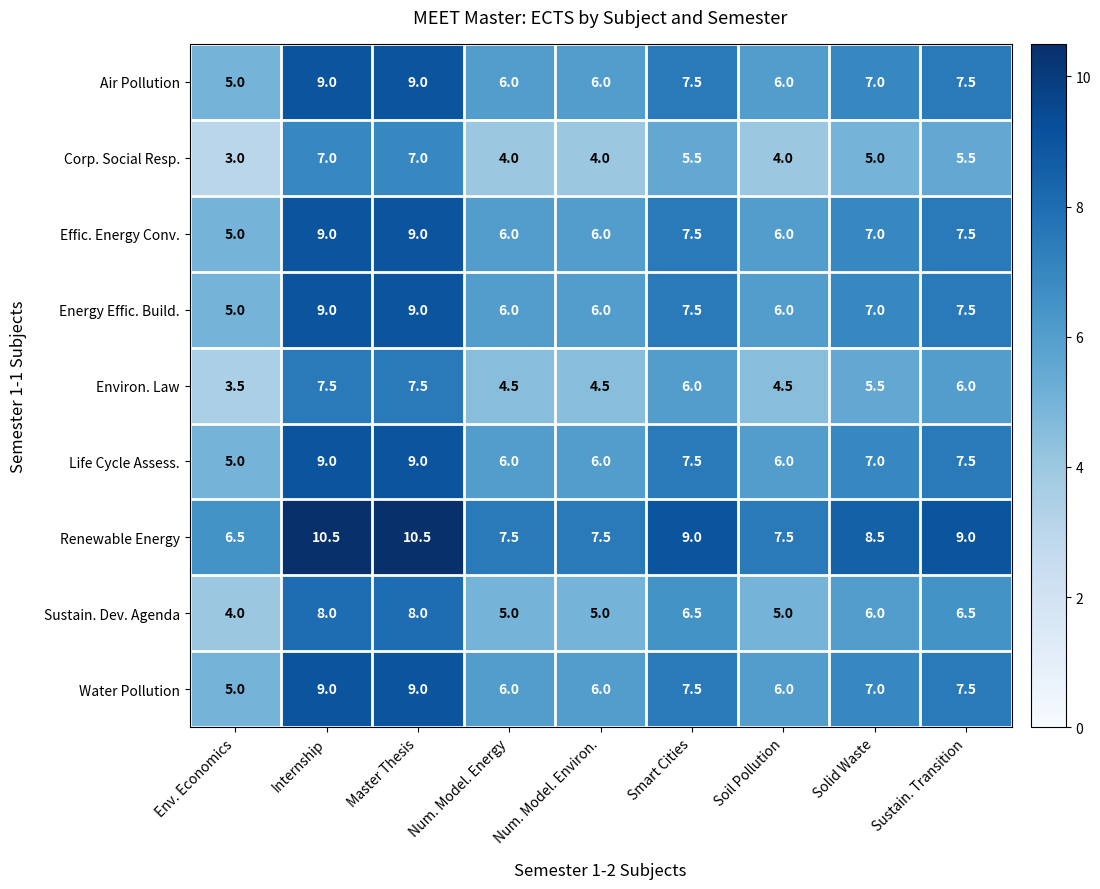

What is the spread (max minus min) of values at Smart Cities?

3.5